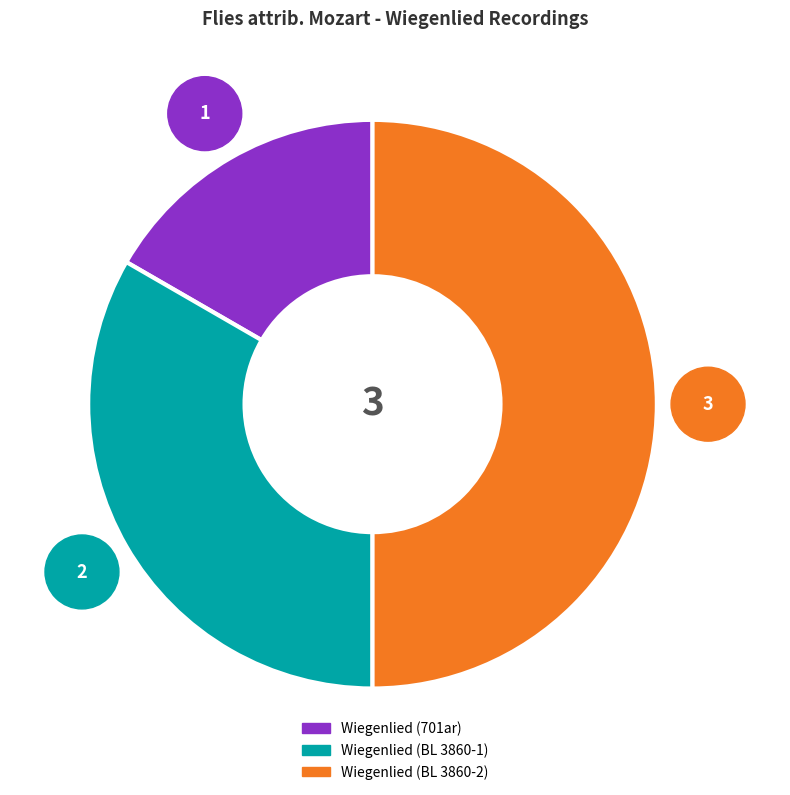

Is Wiegenlied (BL 3860-1) the majority of the pie?

No